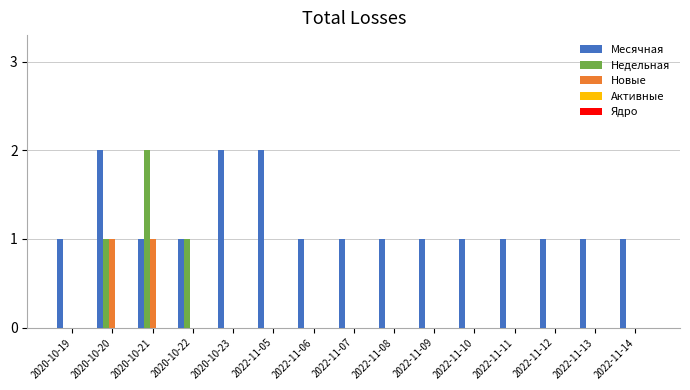

Count the number of data series in this chart.

3